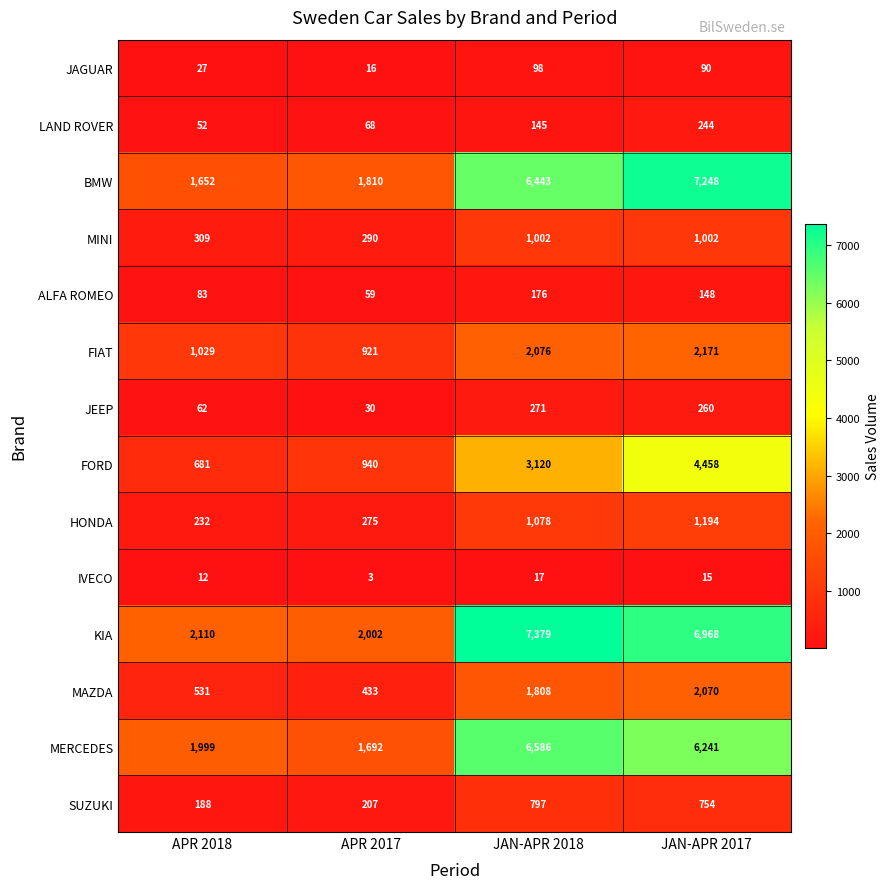

Which series has the largest total across all categories?

KIA